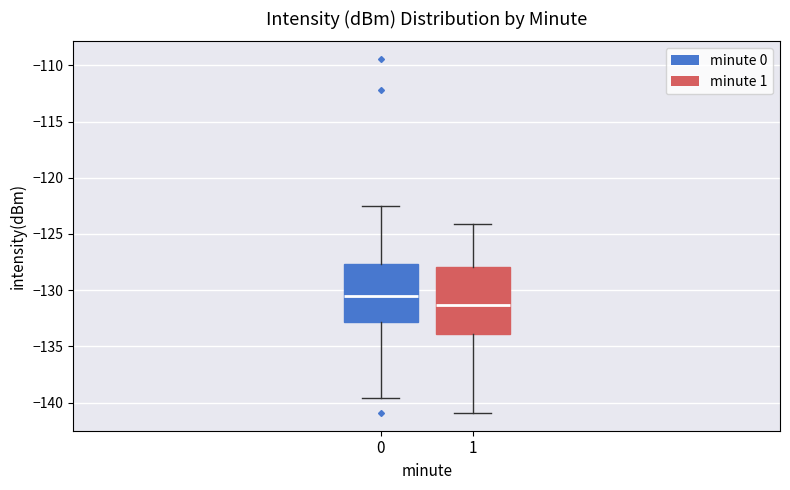

Where is the upper edge of the box at x = 1 on the y-axis? The values are not printed on the chart, so give them approximately, as read against the axis.

-128.0